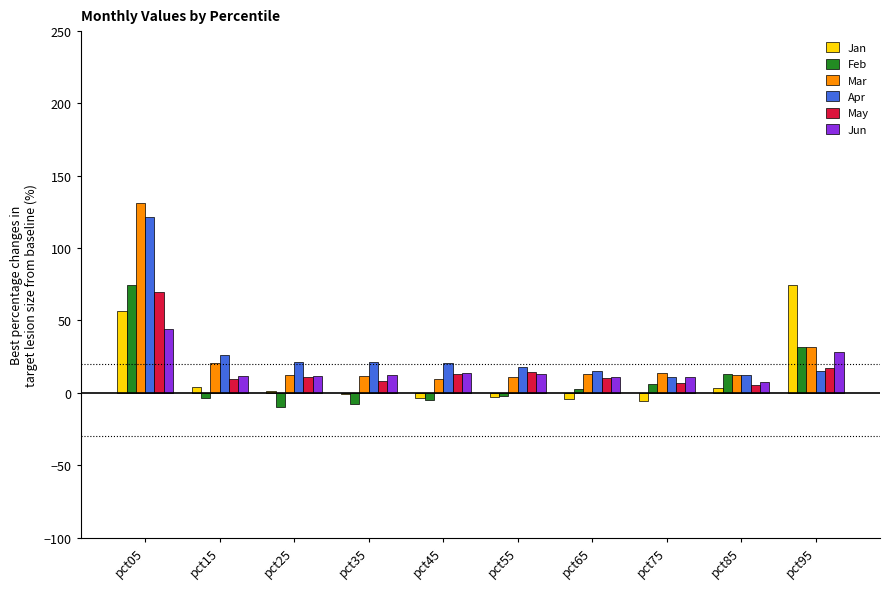

What is the spread (max minus min) of values at pct65?

19.3